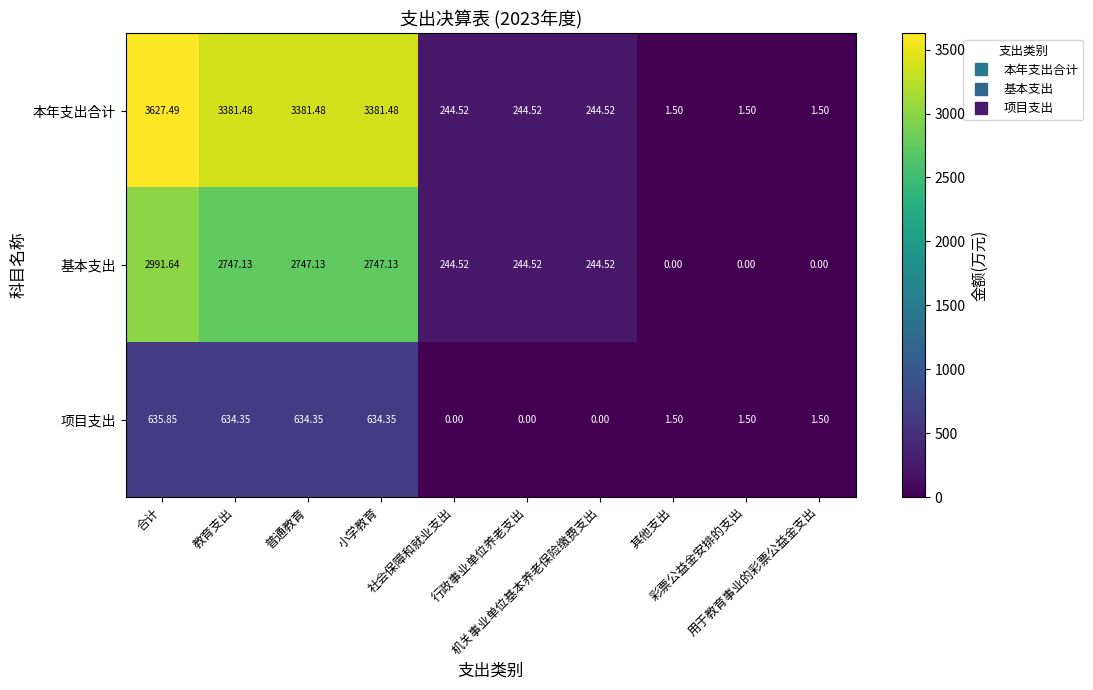

At which category is the sum across all series the highest?

合计